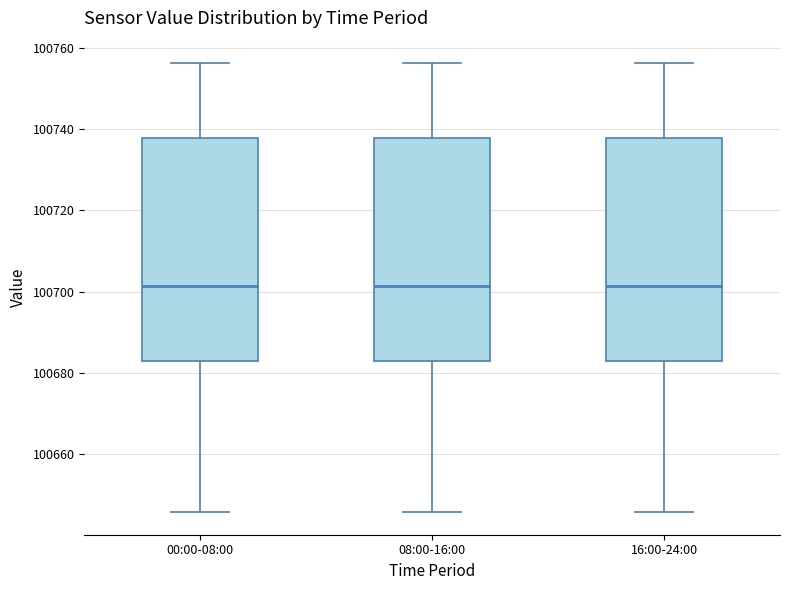

Reading left to right, read every box against the y-axis: the position of its median line, the range the box covers, and the ends of its whiskers. The values are not printed on the chart, so give them approximately, as read against the axis.

00:00-08:00: median 100702, box 100682 to 100738, whiskers 100646 to 100756
08:00-16:00: median 100702, box 100682 to 100738, whiskers 100646 to 100756
16:00-24:00: median 100702, box 100682 to 100738, whiskers 100646 to 100756